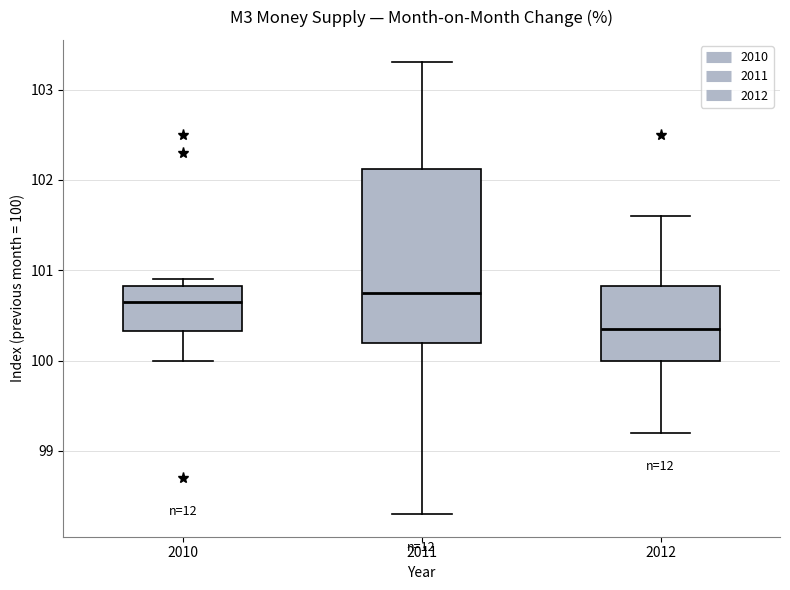

Which box is the tallest, from its lower edge to its upper edge?

2011